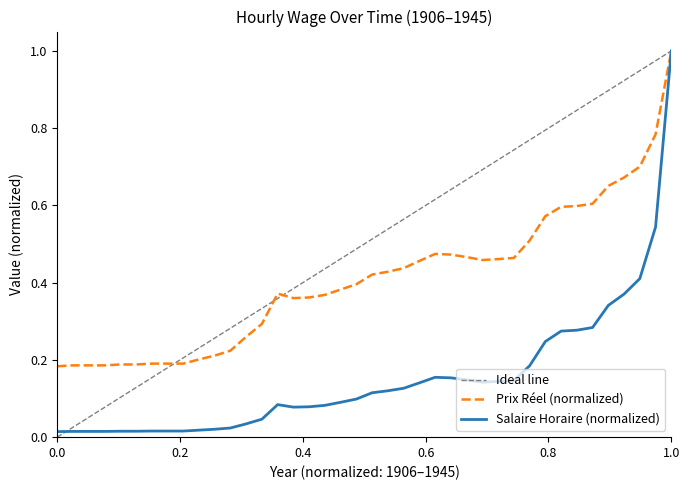

What is the maximum value shown in the chart?

1.0